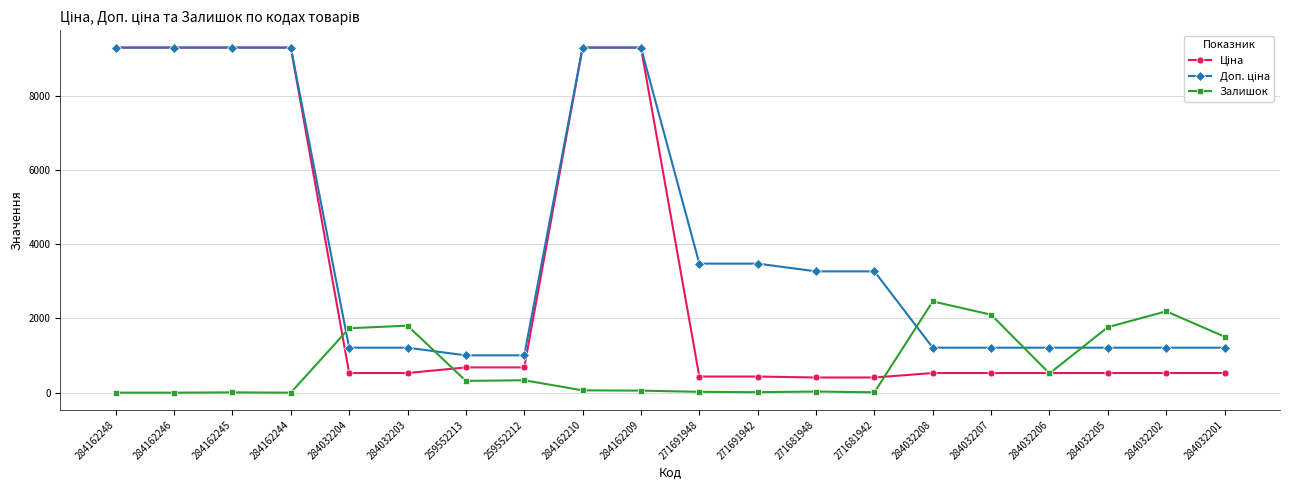

True or false: Залишок has a value of 317.0 at 259552213.

True